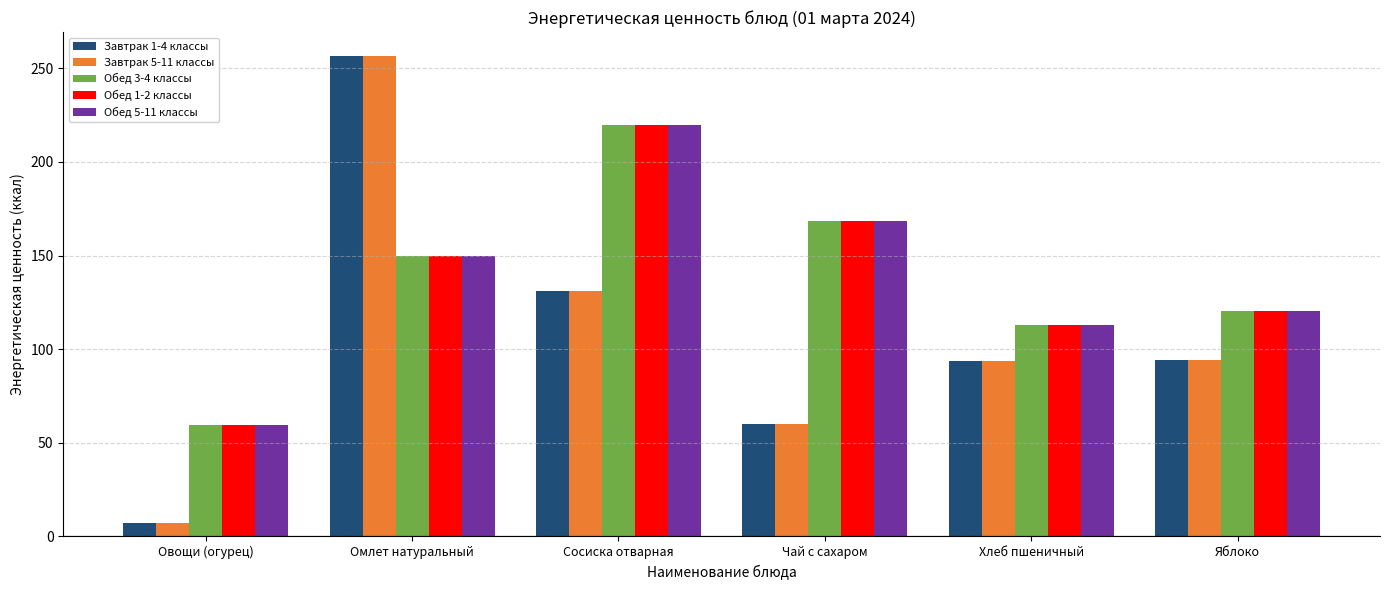

The Обед 5-11 классы series shows 120.2 at Яблоко. True or false?

True